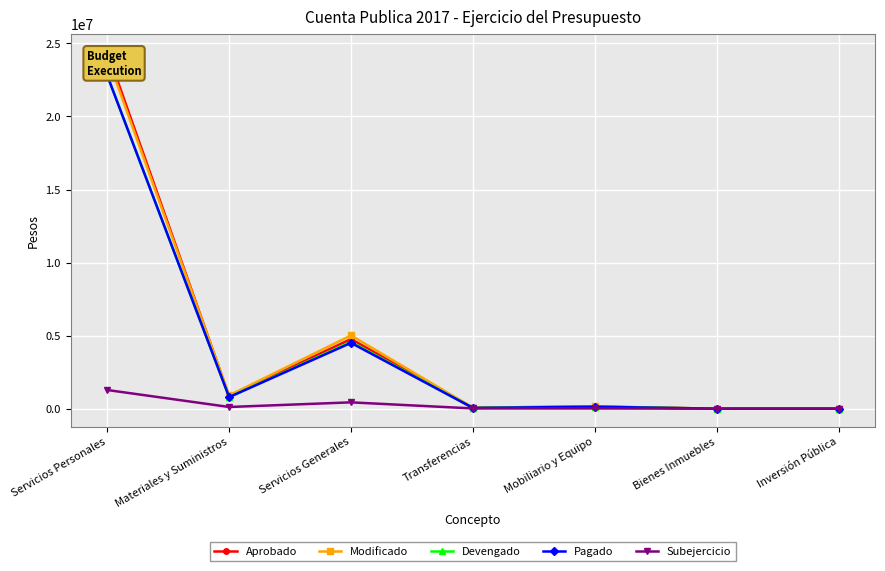

The Modificado series shows 24088107.6 at Servicios Personales. True or false?

True